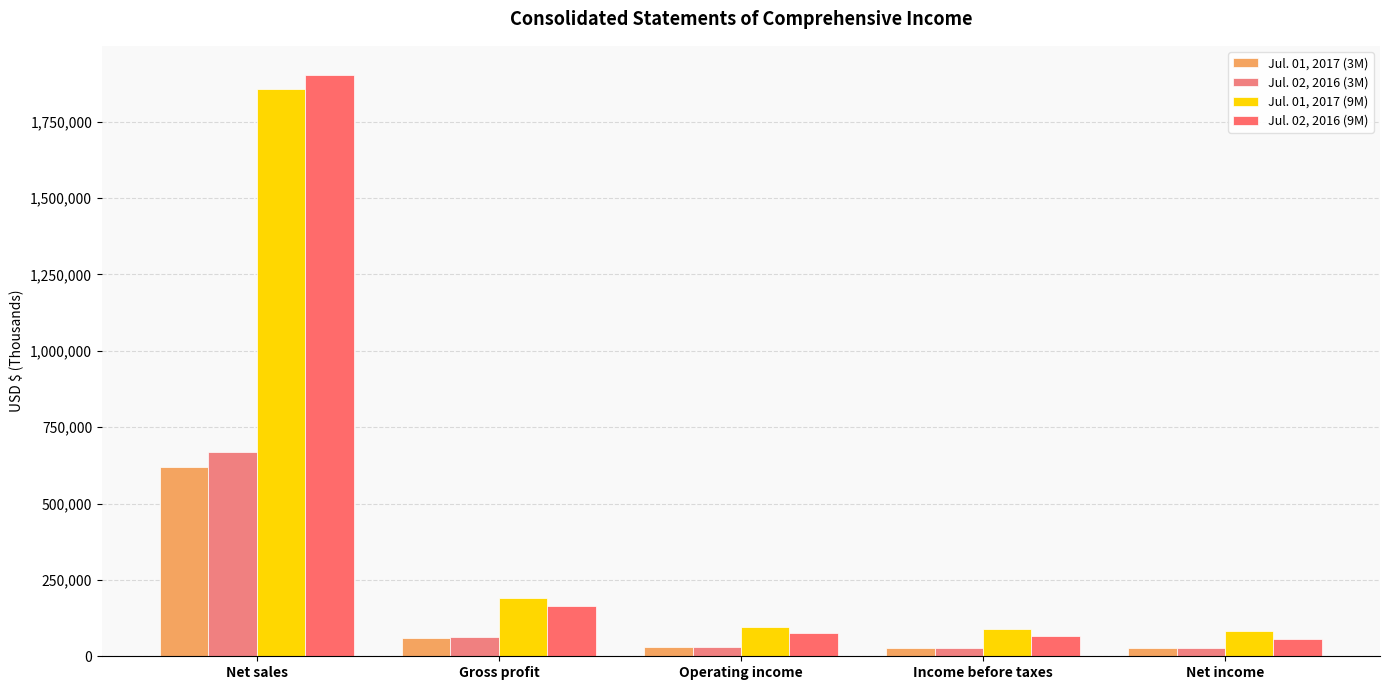

The Jul. 01, 2017 (9M) series shows 1858200 at Net sales. True or false?

True